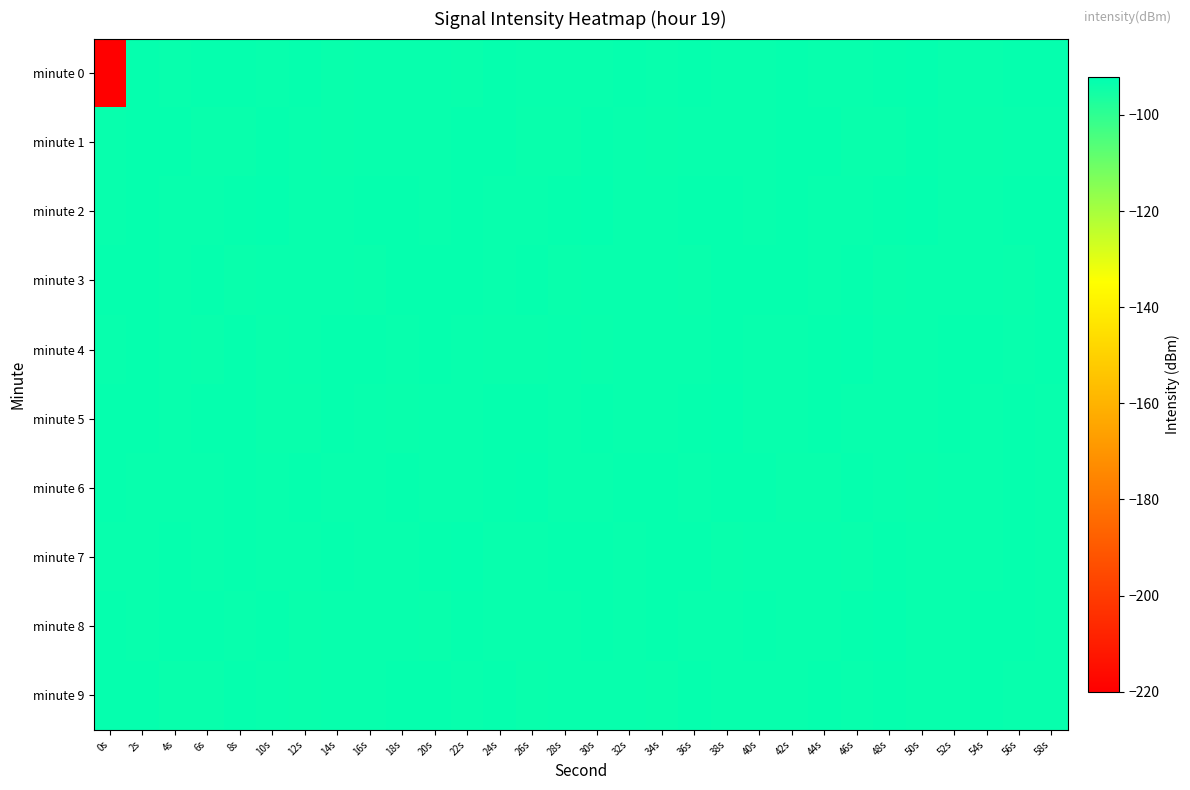

What is the minimum value shown in the chart?

-219.8